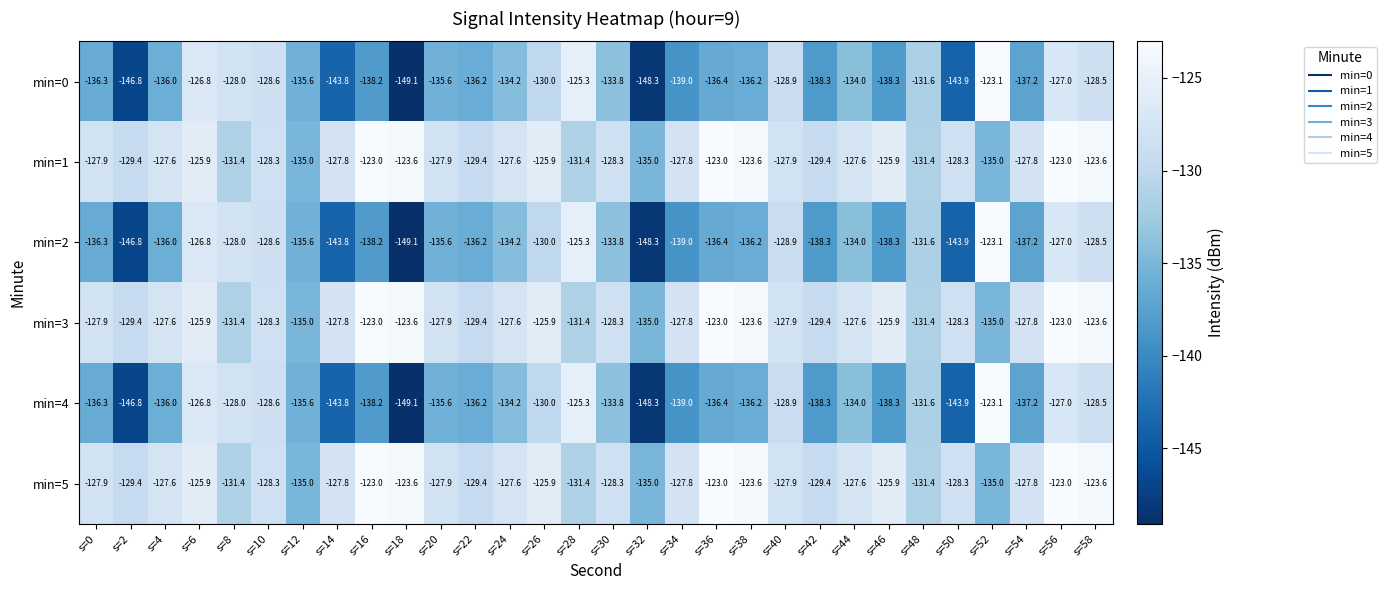

What is the spread (max minus min) of values at s=54?

9.4